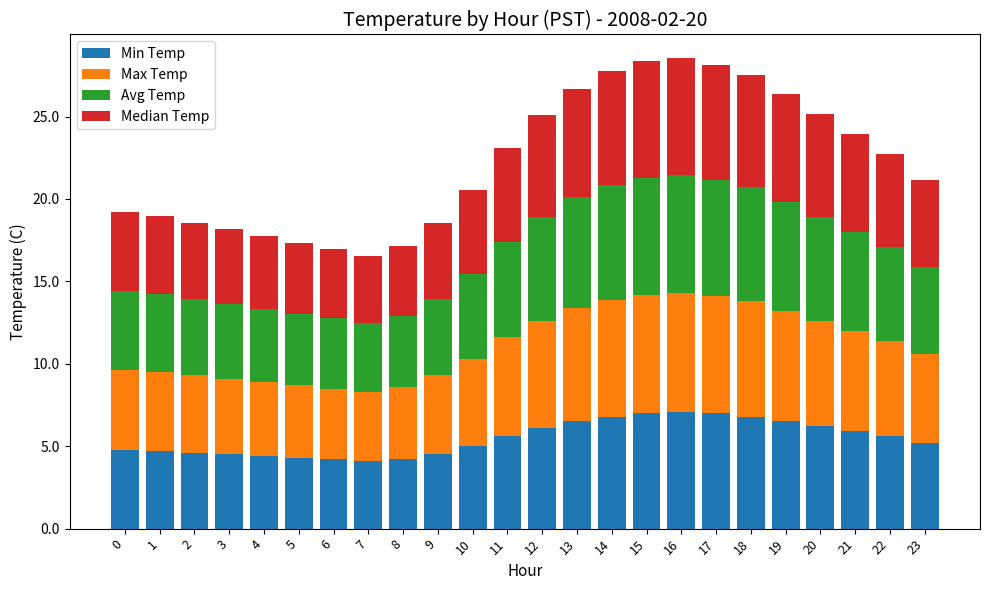

What is the minimum value for Min Temp?

4.1